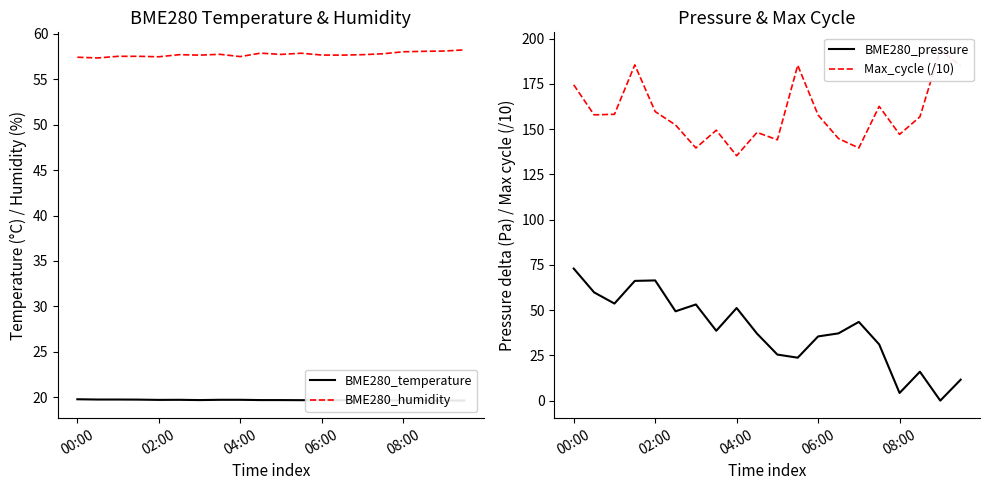

Is the value of BME280_humidity at 6 greater than the value of Max_cycle (/10) at 11?

No